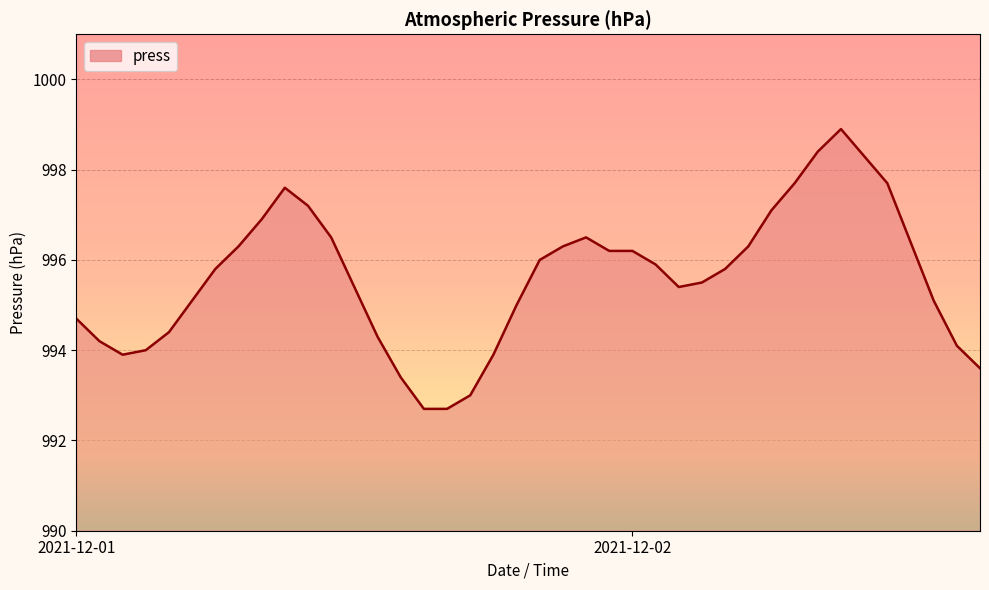

What is the maximum value shown in the chart?

998.9